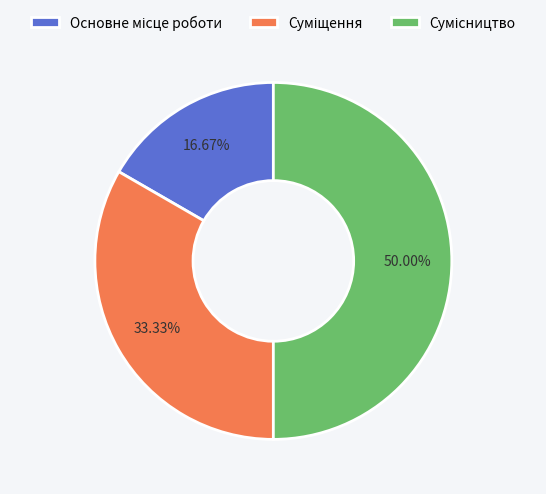

To the nearest percent, what percentage of the pie is Основне місце роботи?

17%